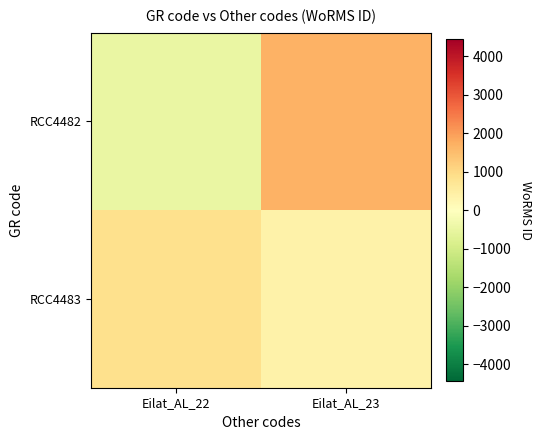

What is the smallest value displayed?

-464.2